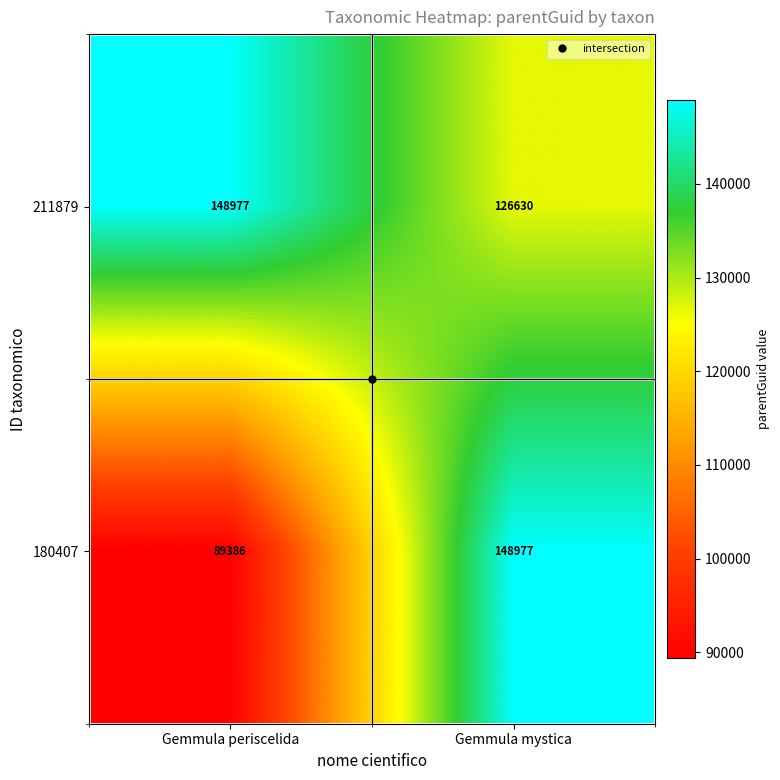

What is the approximate value of 180407 at Gemmula mystica, to the nearest 100?

149000